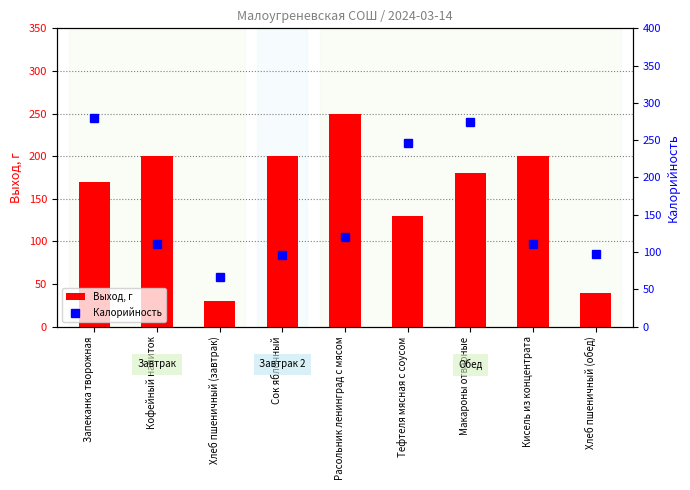

What is the average value of the Выход, г series?

155.6